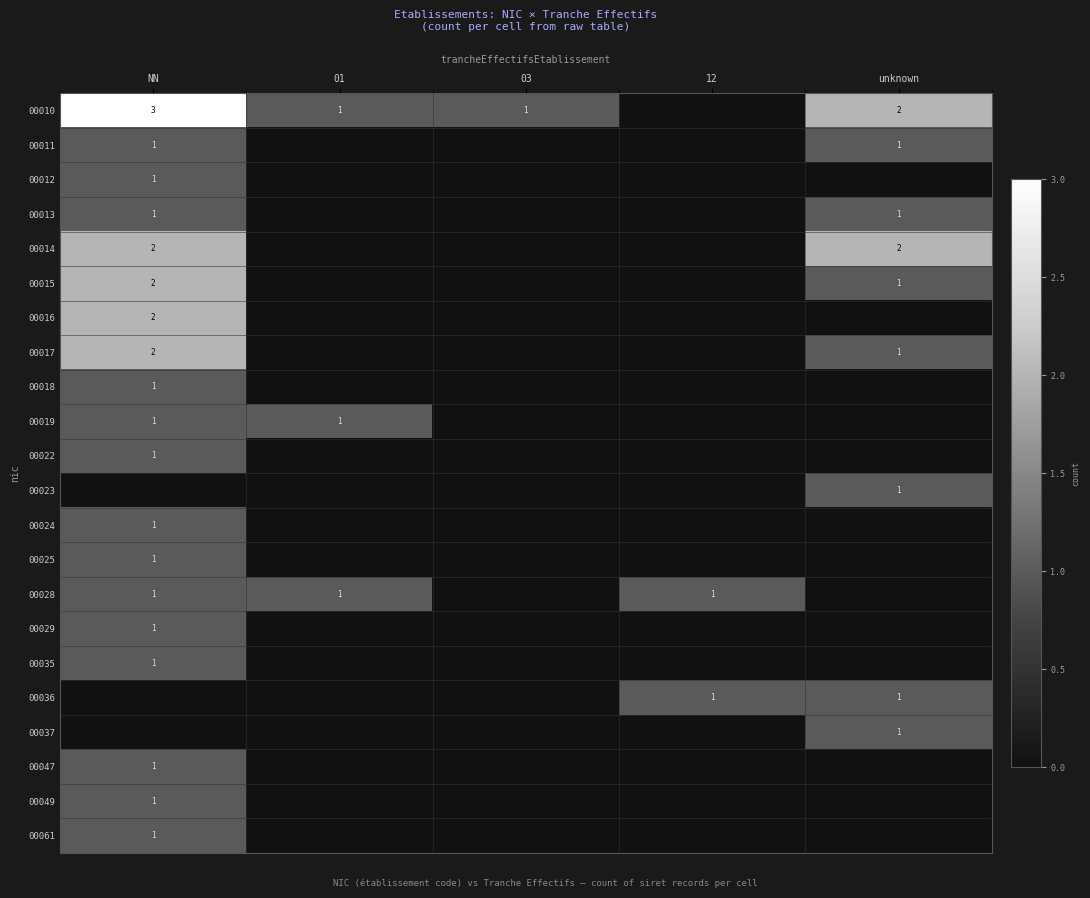

True or false: 00010 has a value of 1 at 01.

True